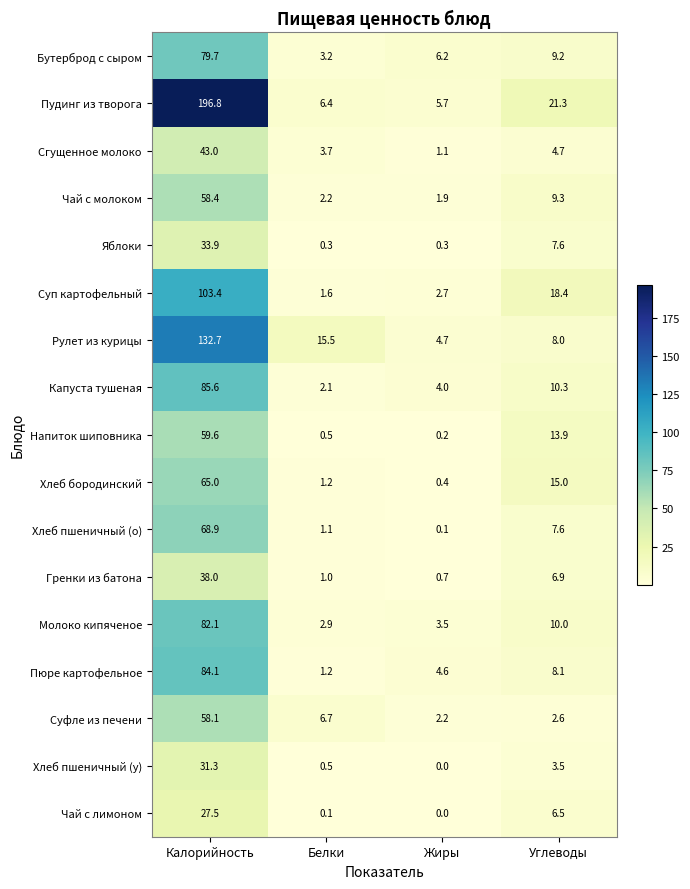

Which series has the largest total across all categories?

Пудинг из творога